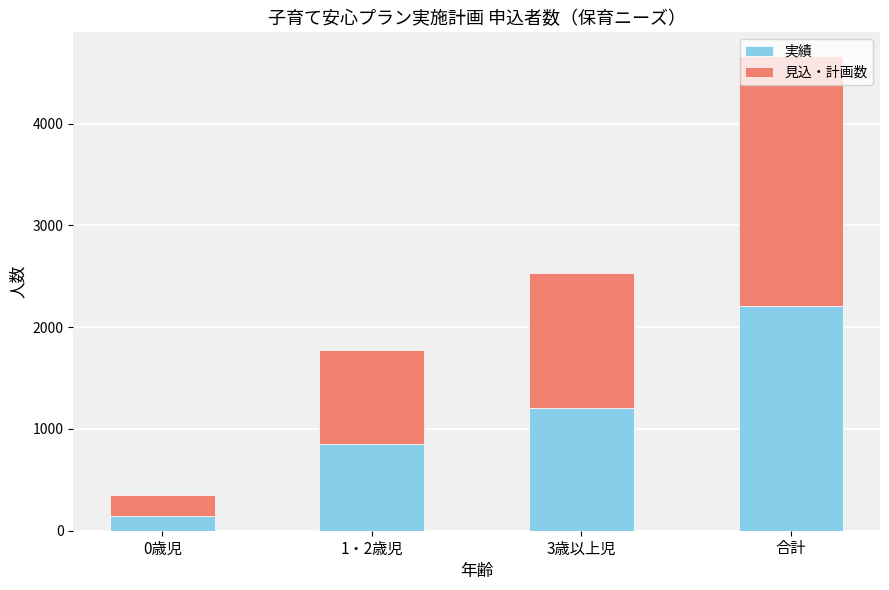

The value of 実績 at 3歳以上児 is 272. True or false?

False